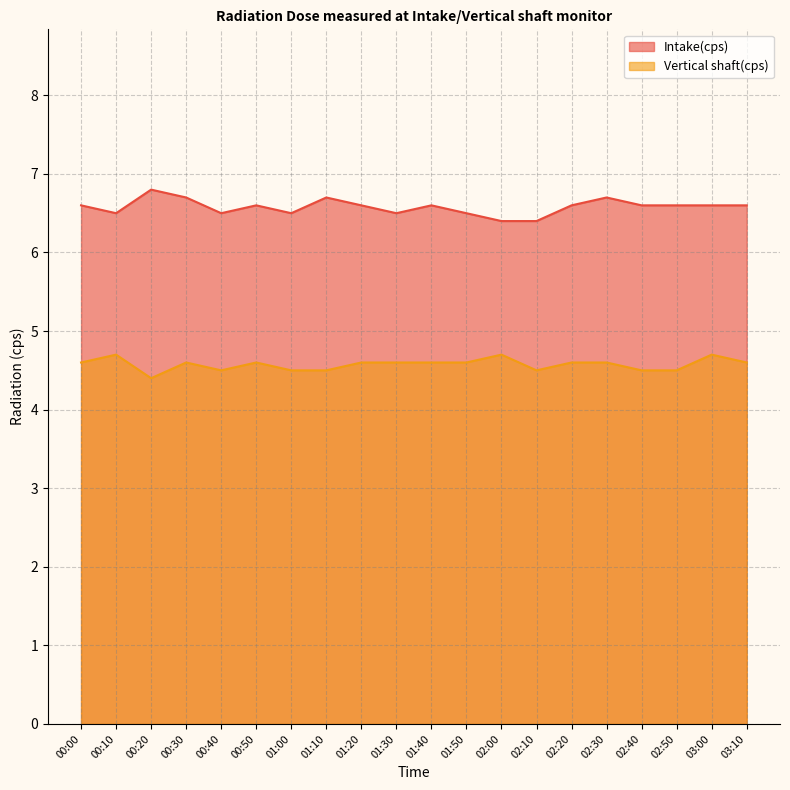

What is the difference between the maximum and minimum values in the Intake(cps) series?

0.4